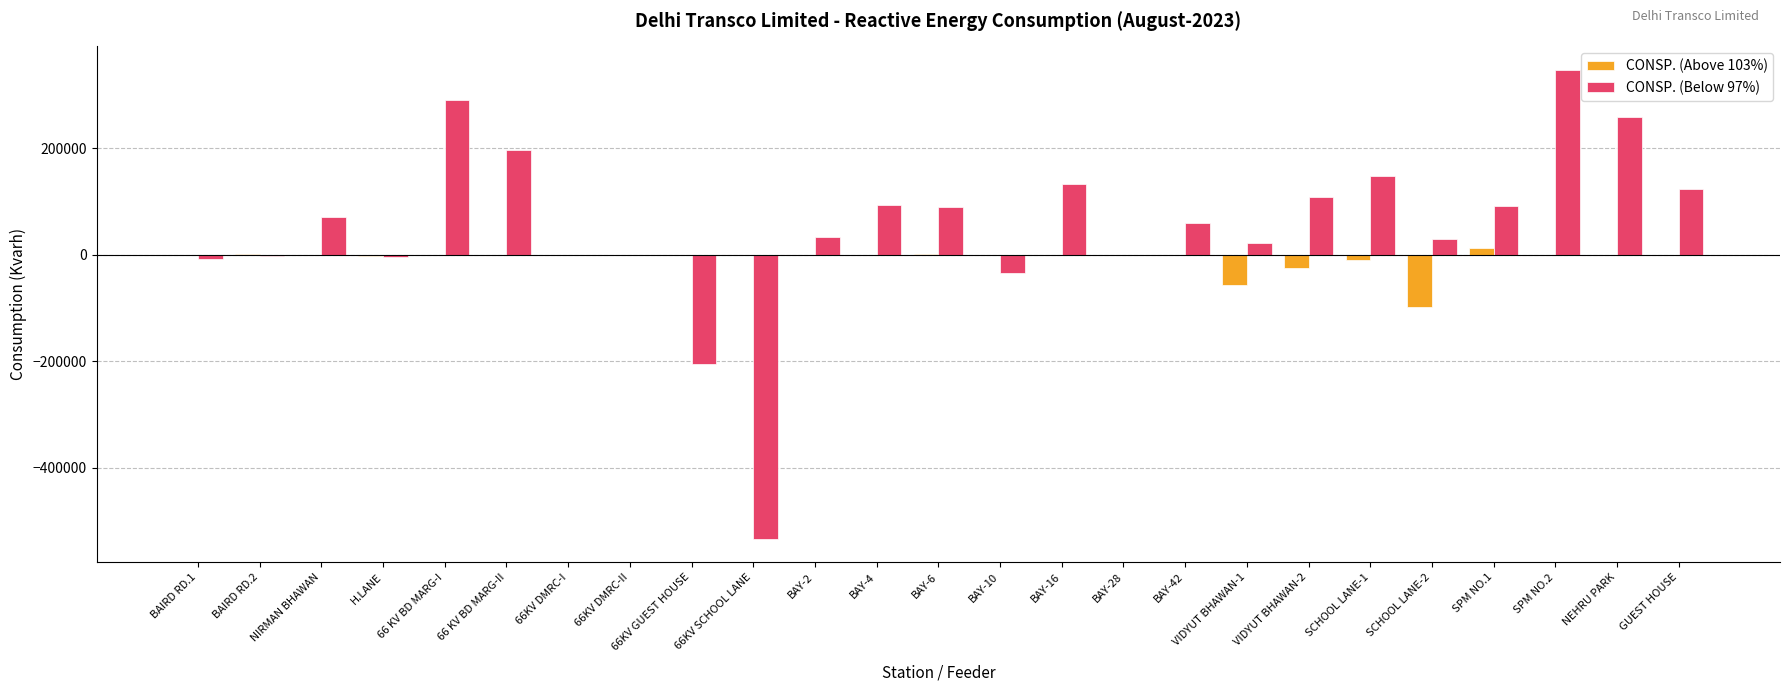

The value of CONSP. (Above 103%) at 66KV DMRC-II is 0.0. True or false?

True